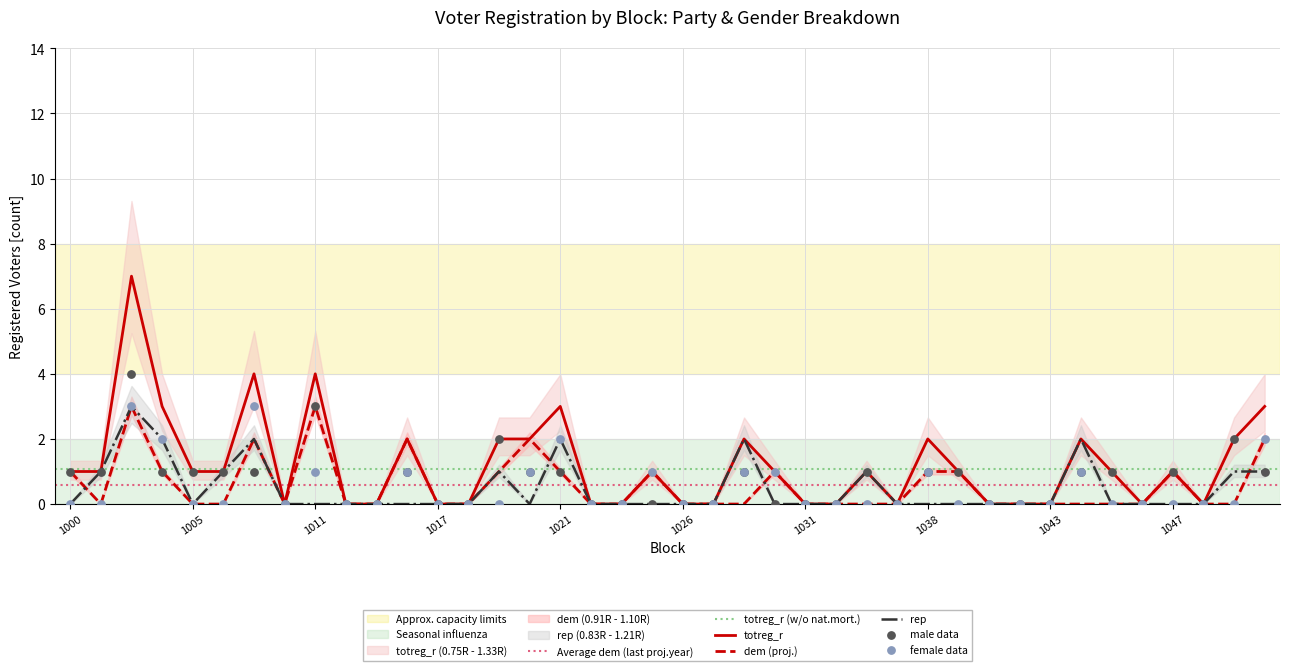

Which series has the largest total across all categories?

totreg_r